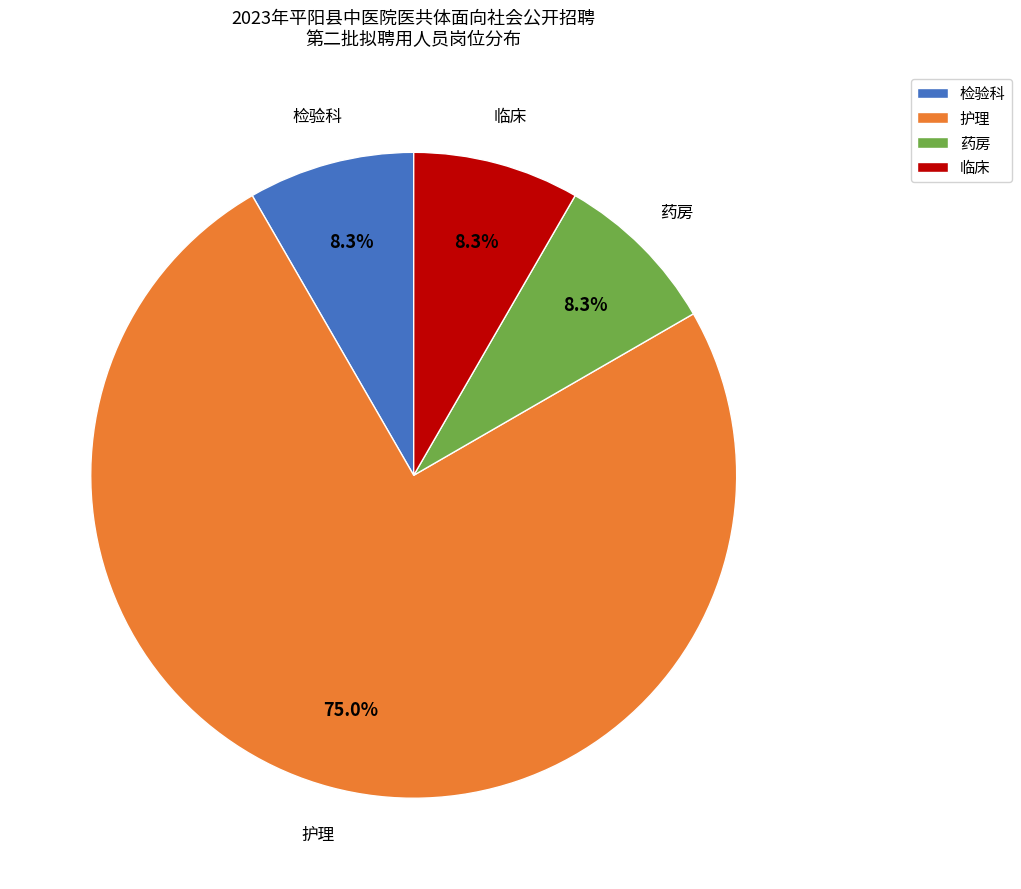

To the nearest percent, what is the difference between the 检验科 and 护理 slice percentages?

67%